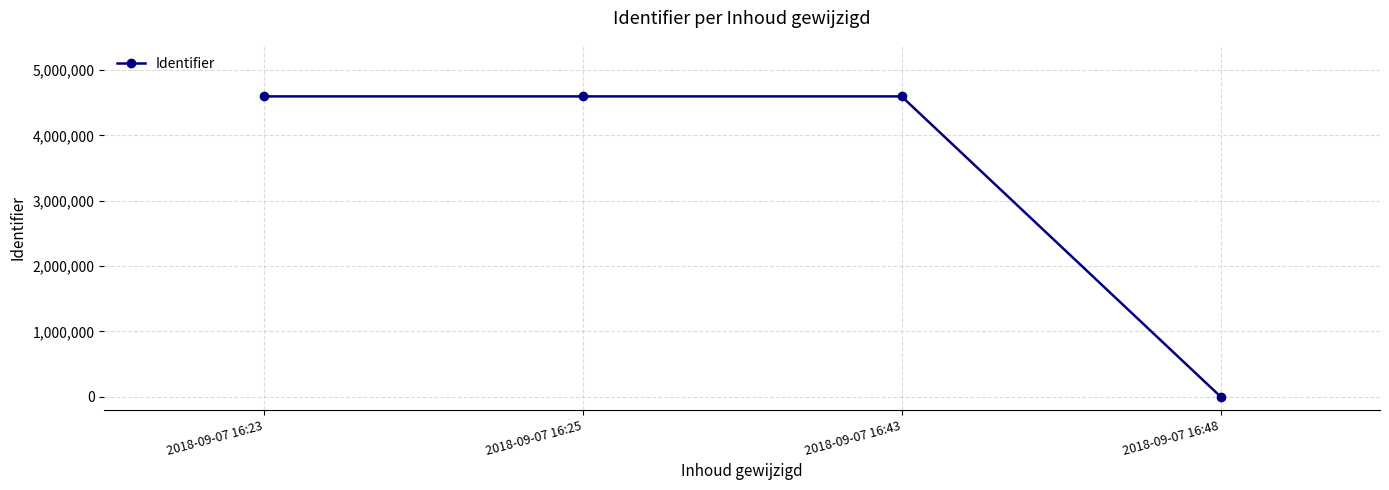

Read the value at 2018-09-07 16:25, to the nearest 50.

4598600